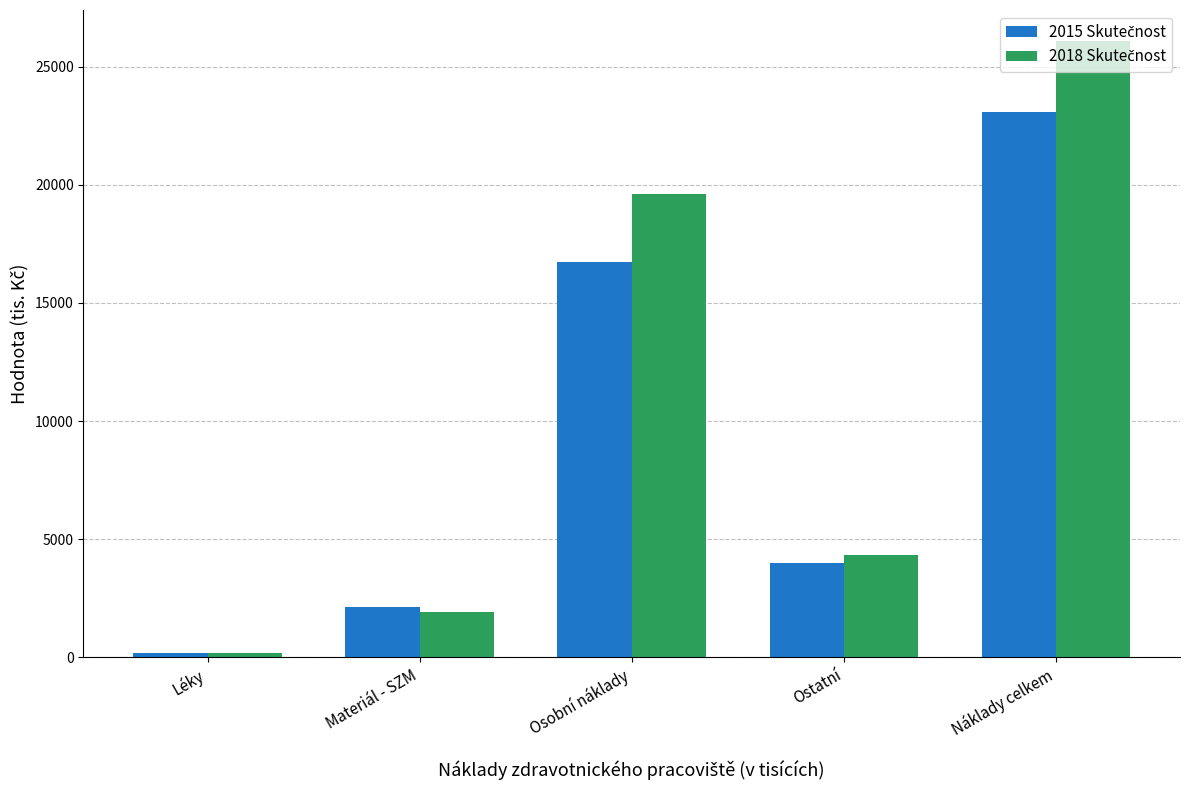

How many data points does each series have?

5